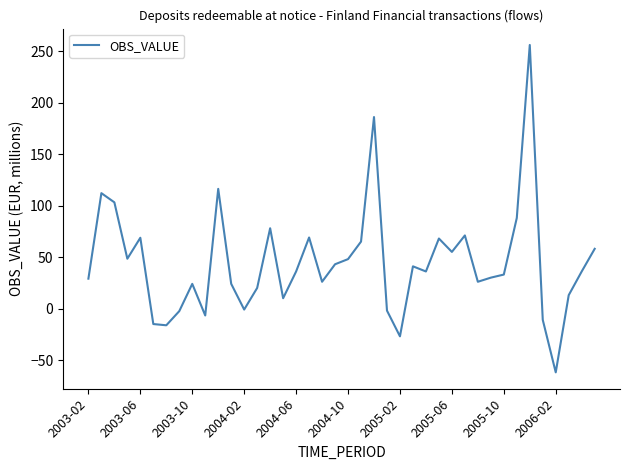

What is the difference between the maximum and minimum values?

318.0